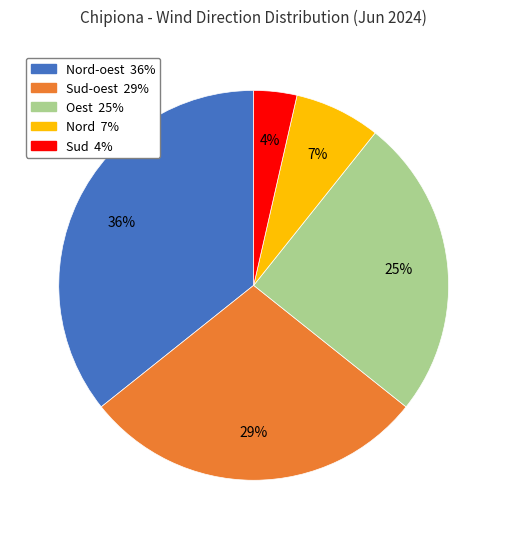

To the nearest percent, what is the average slice percentage?

20%